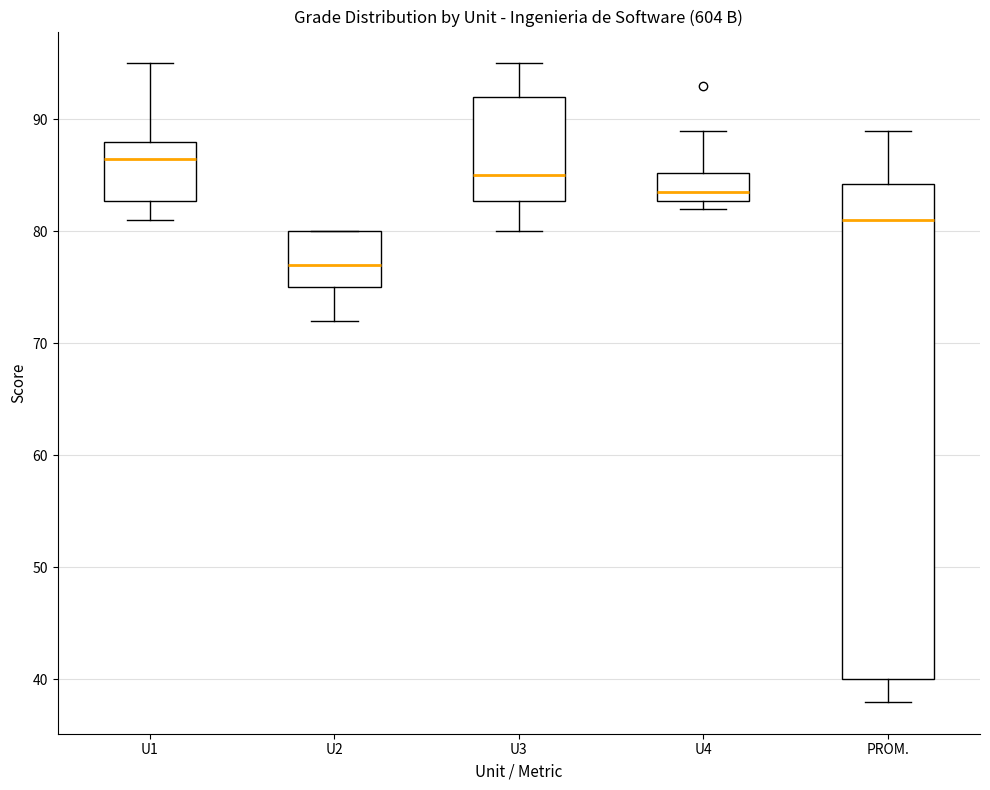

Reading left to right, transcribe this box plot: for each box, give where its median line is, the range the box spans, and where its two whiskers end, as read against the y-axis. The values are not printed on the chart, so give them approximately, as read against the axis.

U1: median 87, box 83 to 88, whiskers 81 to 95
U2: median 77, box 75 to 80, whiskers 72 to 80
U3: median 85, box 83 to 92, whiskers 80 to 95
U4: median 84, box 83 to 85, whiskers 82 to 89
PROM.: median 81, box 40 to 84, whiskers 38 to 89